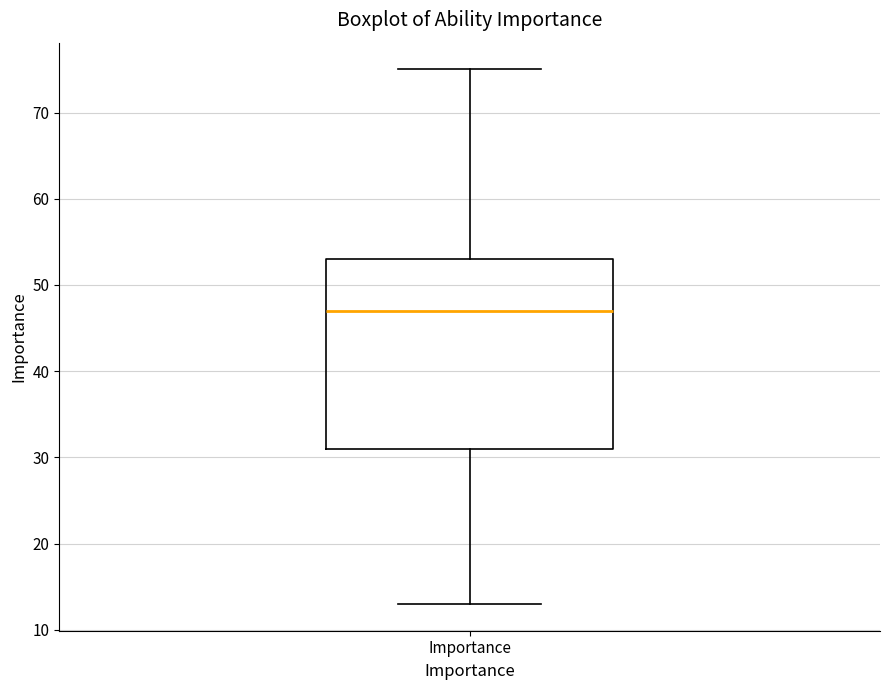

Where is the upper edge of the box for Importance on the y-axis? The values are not printed on the chart, so give them approximately, as read against the axis.

53